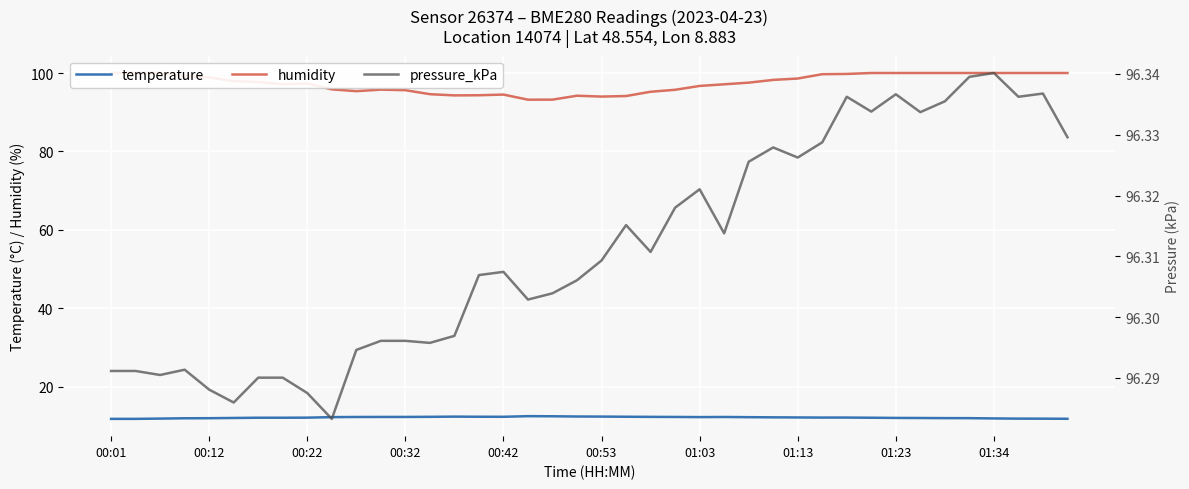

Which series has the largest total across all categories?

humidity